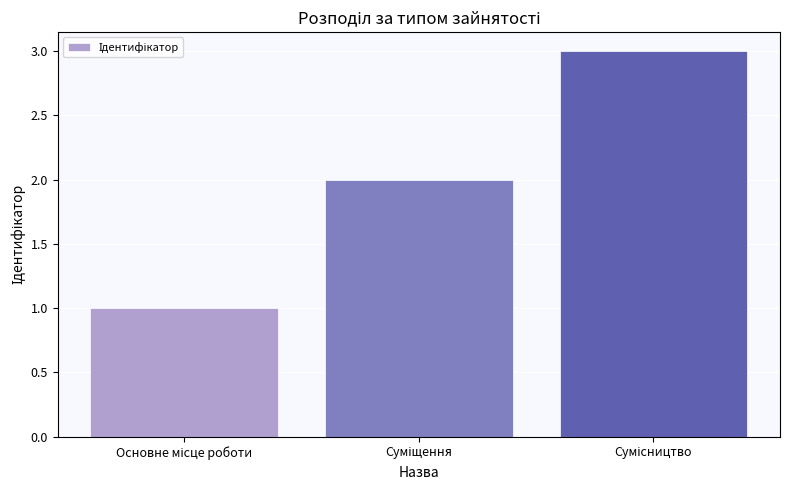

How many bars are there in total?

3